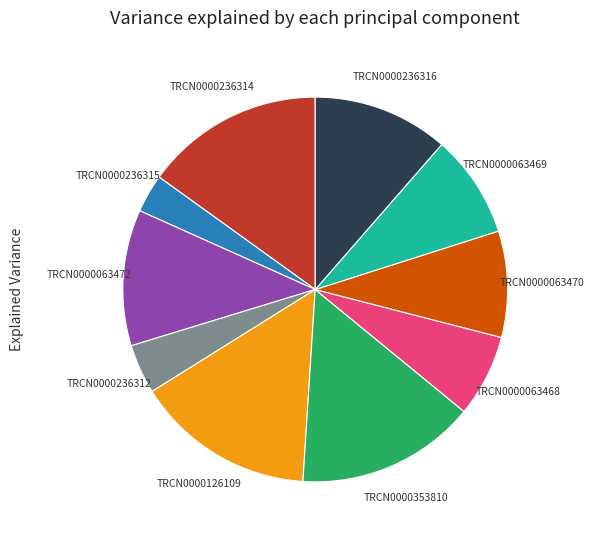

Is there a majority slice in this chart?

No